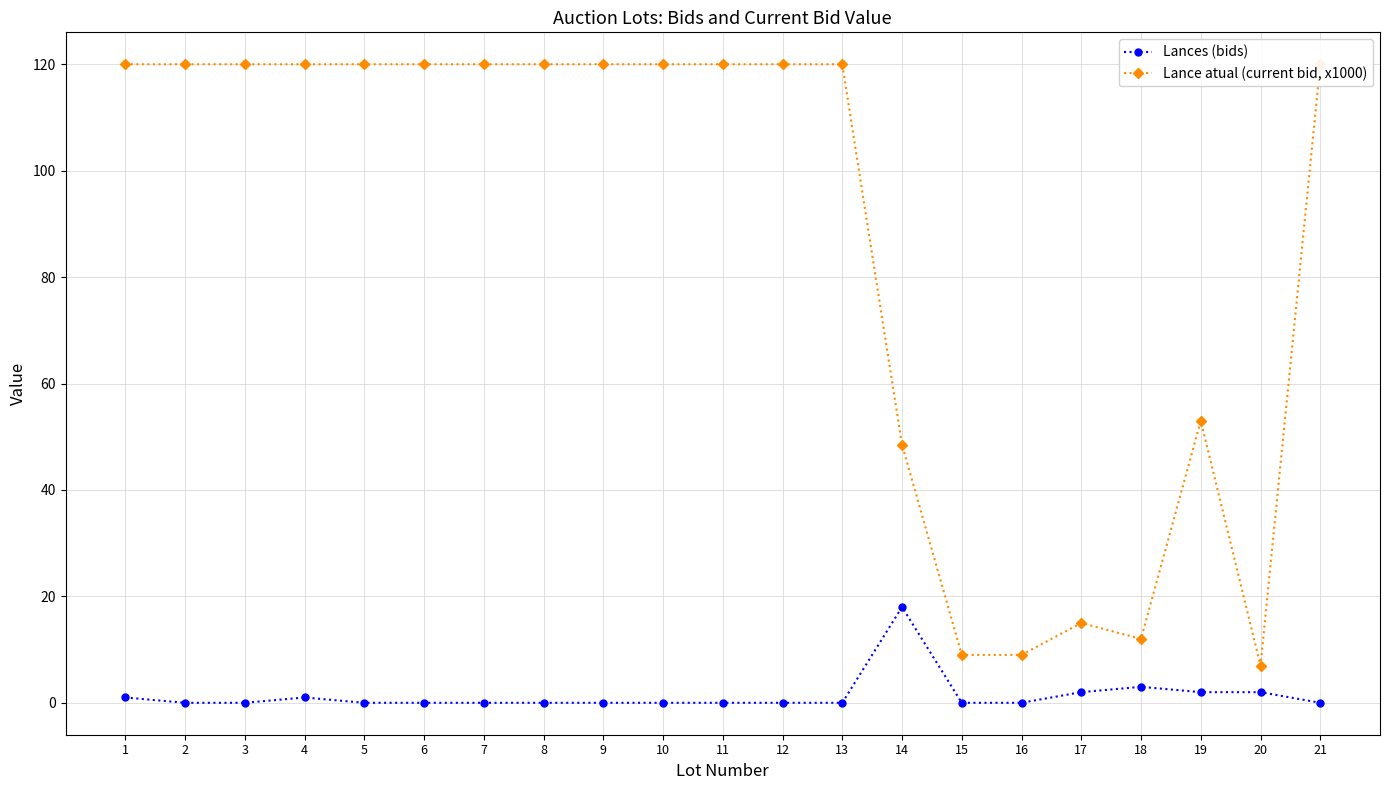

Which series changed the most between 4 and 6?

Lances (bids)